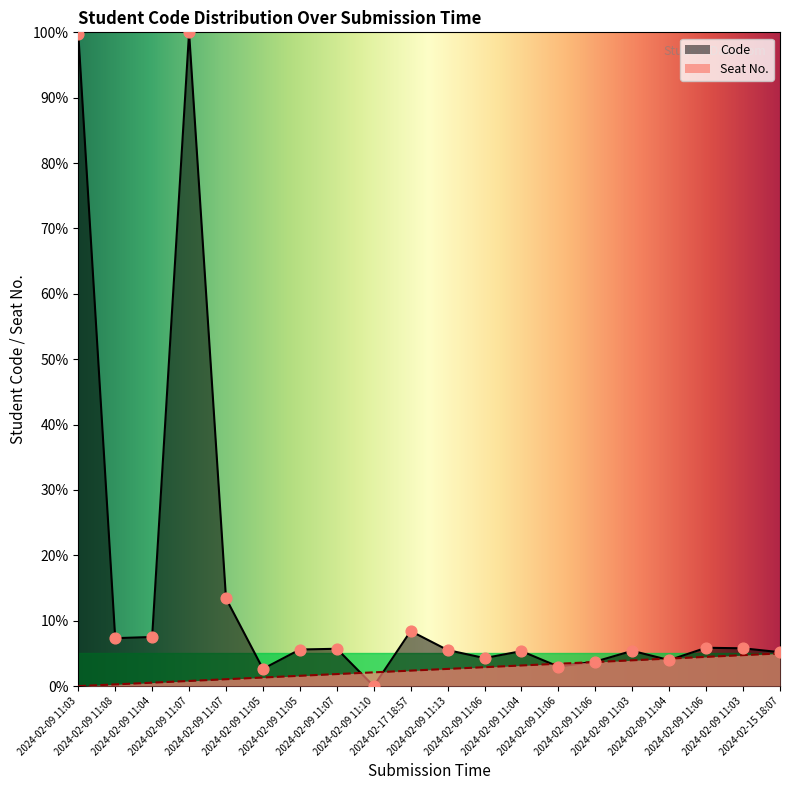

Approximately how many times larger is the value at 2024-02-09 11:06 compared to 2024-02-09 11:13?

0.5